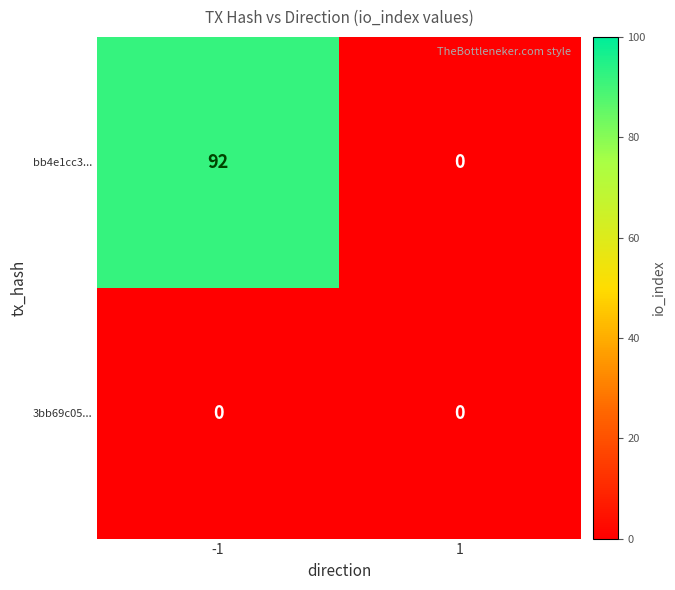

At which category is the sum across all series the highest?

-1